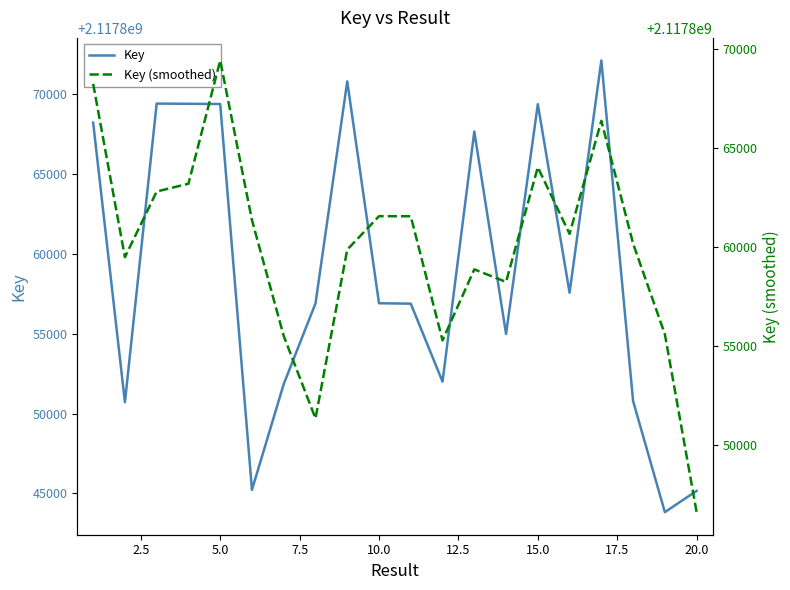

The Key (smoothed) series shows 3801636977.3 at 12.5. True or false?

False